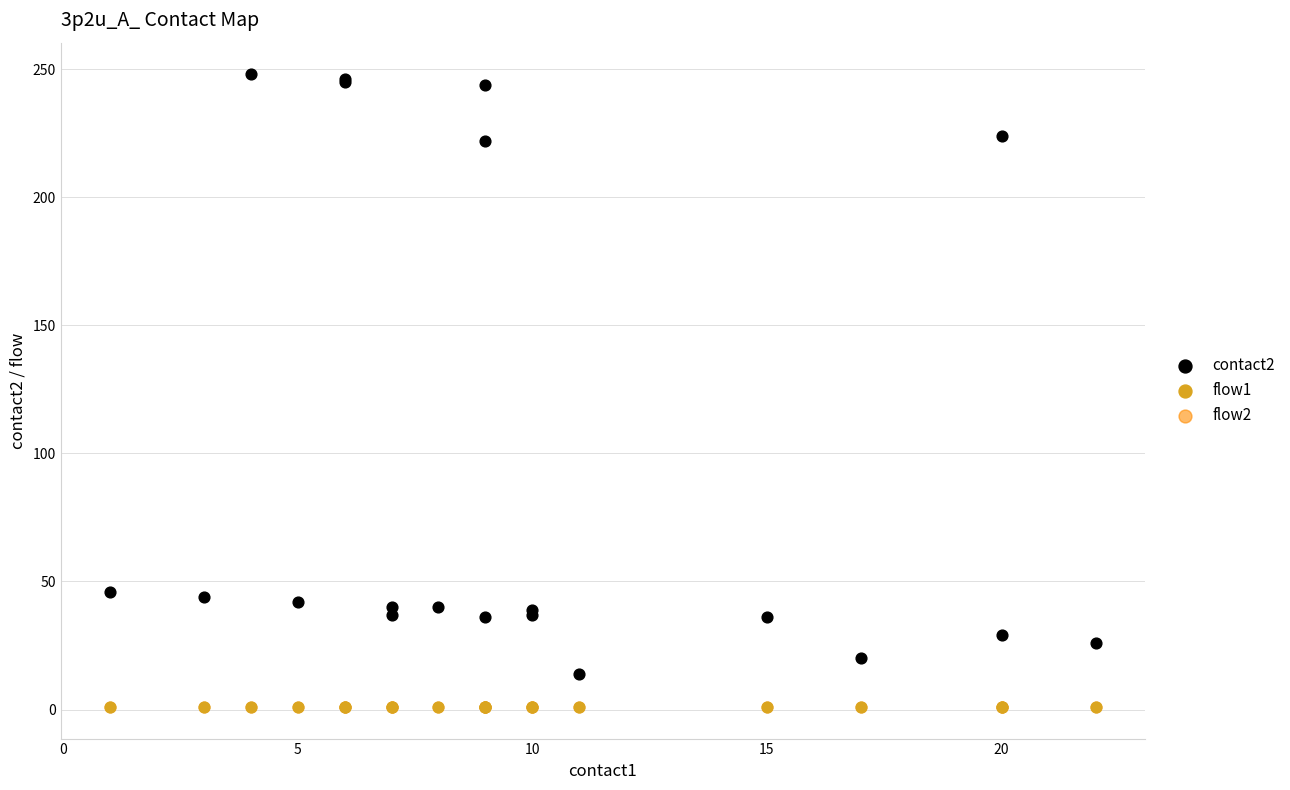

What are all the series names shown in the legend?

contact2, flow1, flow2